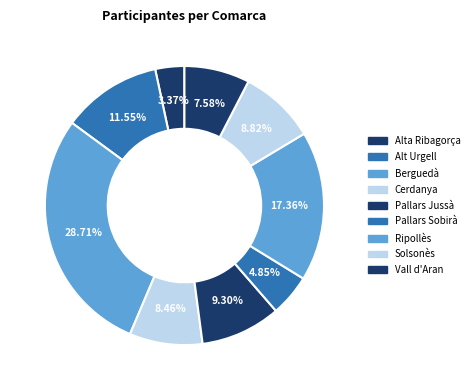

To the nearest percent, what is the average slice percentage?

11%